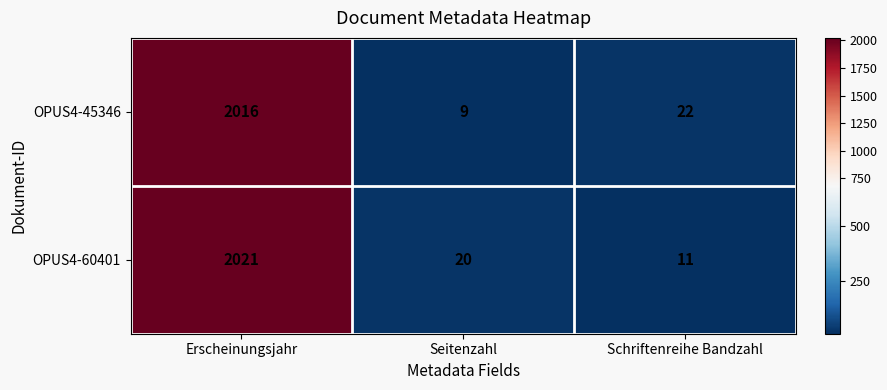

At which label is OPUS4-60401 closest to 1016?

Seitenzahl